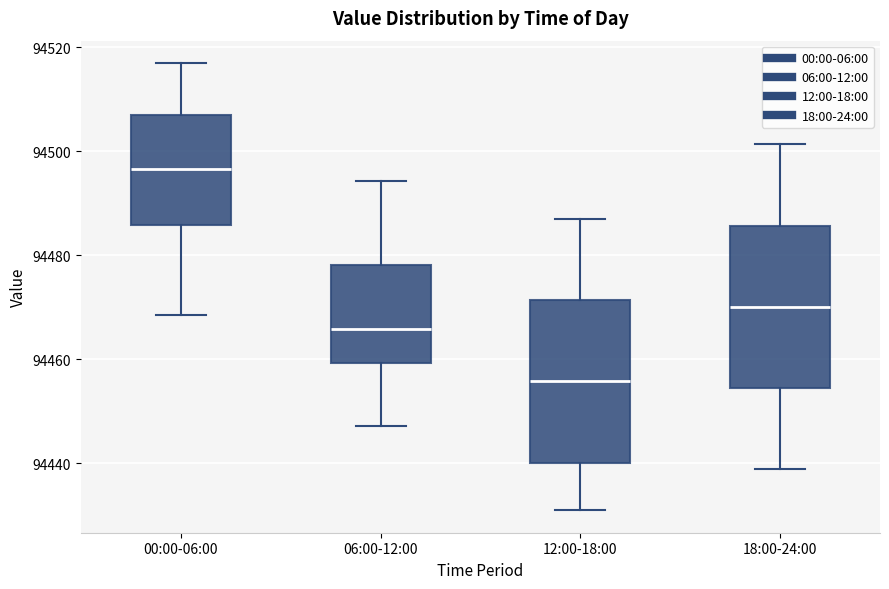

Where is the lower edge of the box for 12:00-18:00 on the y-axis? The values are not printed on the chart, so give them approximately, as read against the axis.

94440